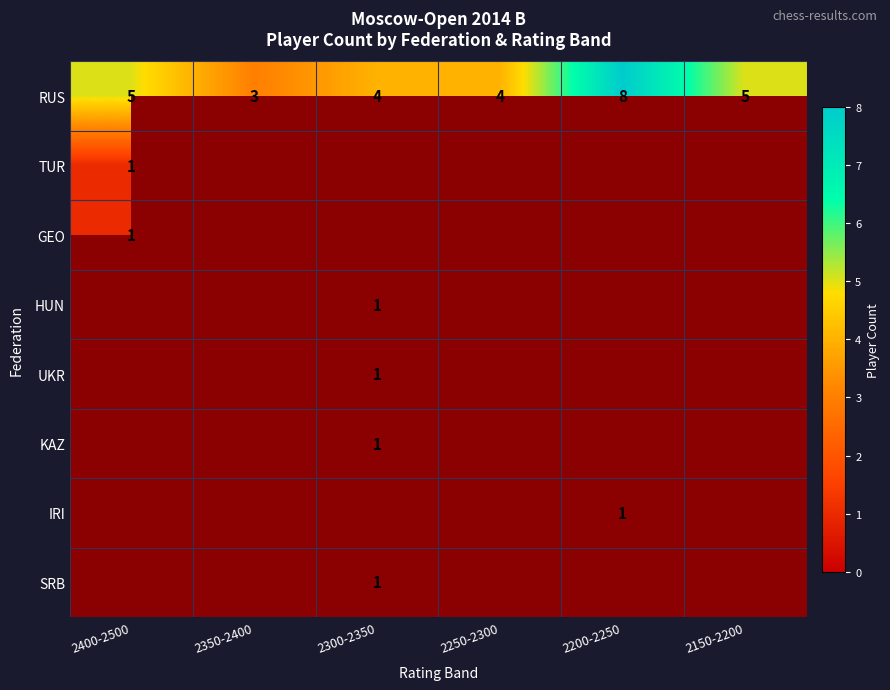

The value of RUS at 2150-2200 is 8. True or false?

False